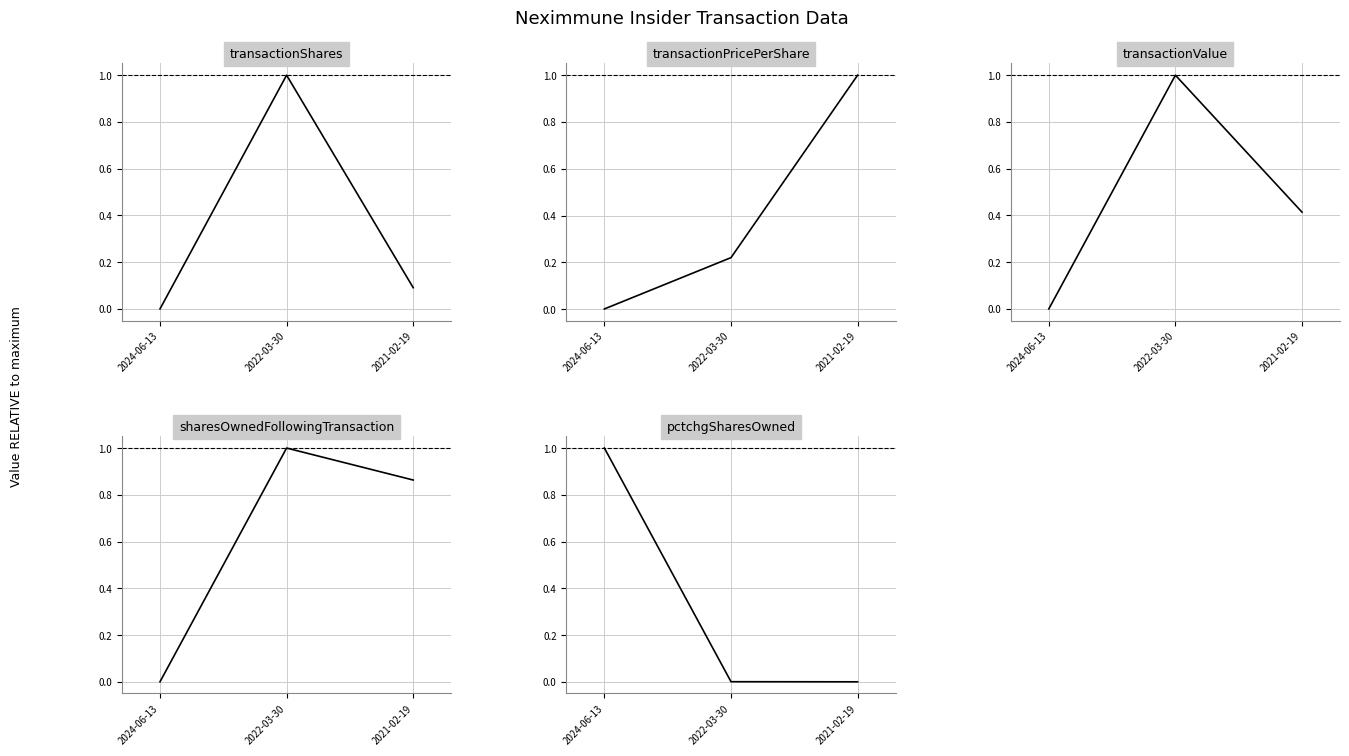

What are all the series names shown in the legend?

transactionShares, transactionPricePerShare, transactionValue, sharesOwnedFollowingTransaction, pctchgSharesOwned